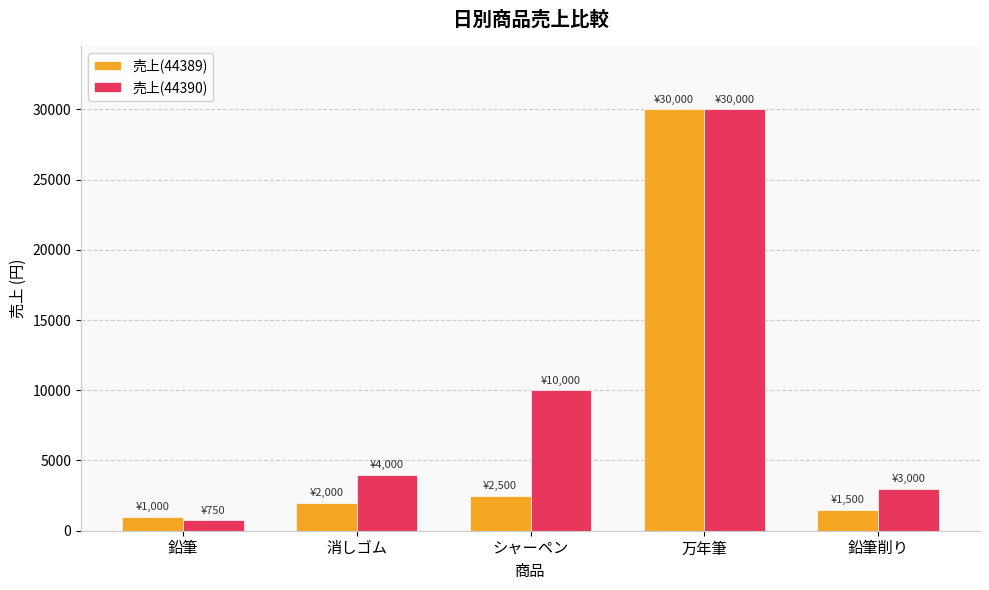

What is the spread (max minus min) of values at 消しゴム?

2000